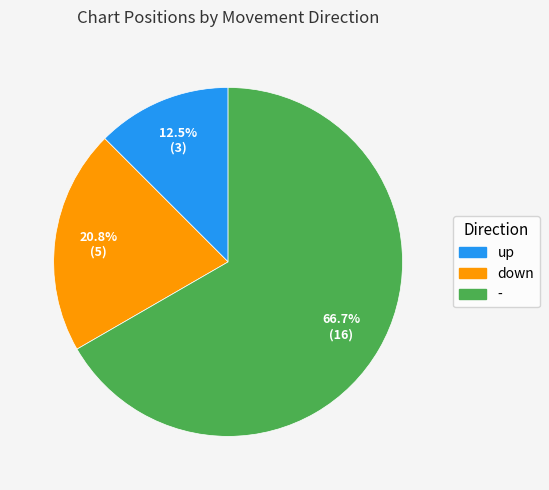

The down slice represents 31% of the pie. True or false?

False